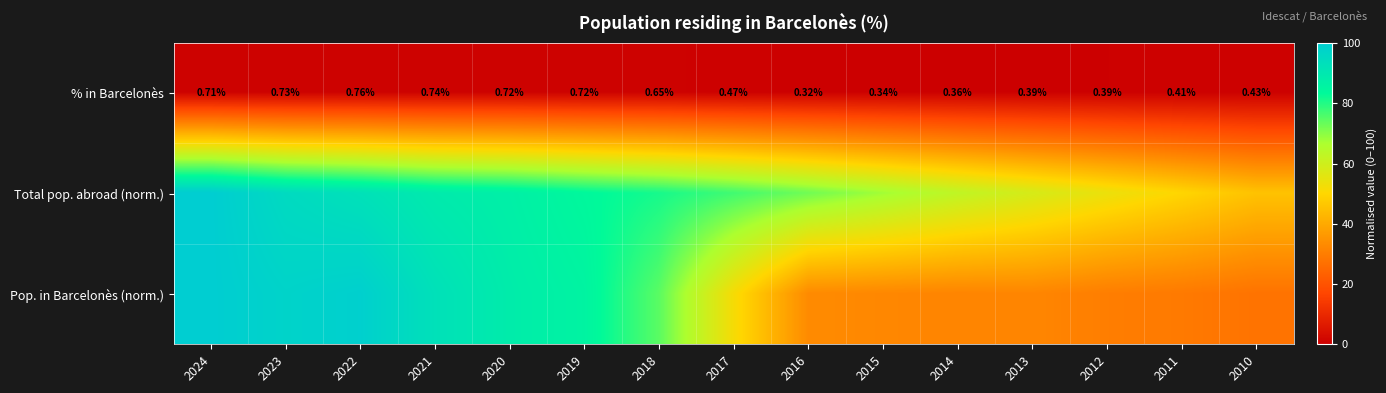

Is it true that % in Barcelonès equals 0.3 at 2015?

True